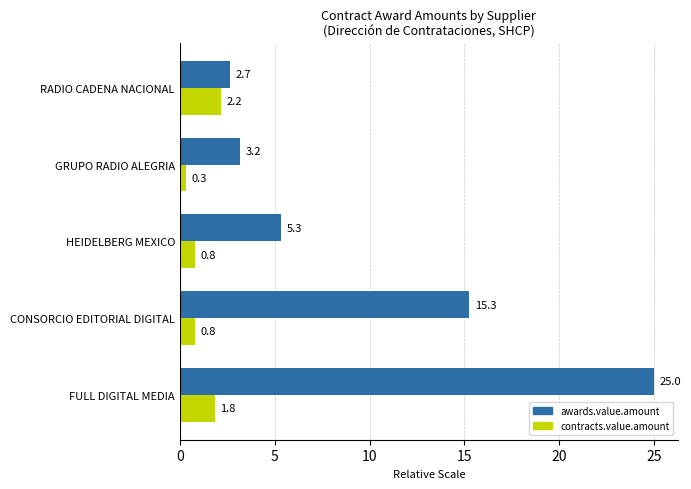

What is the sum of all contracts.value.amount values?

5.9